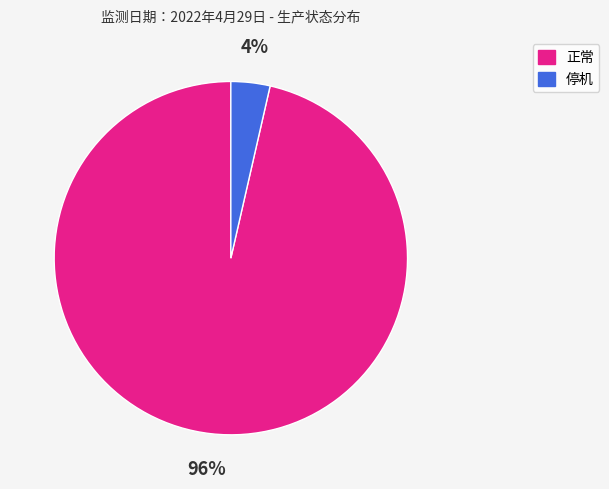

Combined, do 正常 and 停机 account for over 50%?

Yes